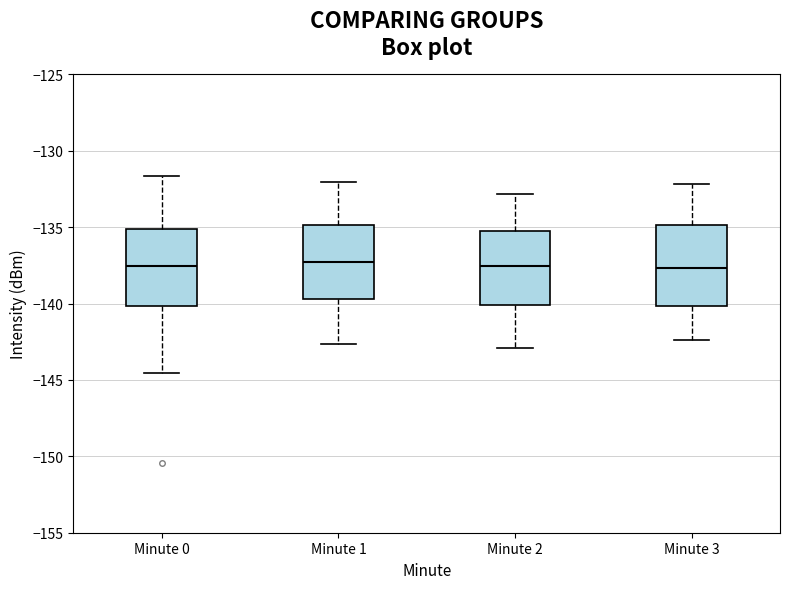

Reading left to right, transcribe this box plot: for each box, give where its median line is, the range the box spans, and where its two whiskers end, as read against the y-axis. The values are not printed on the chart, so give them approximately, as read against the axis.

Minute 0: median -137.5, box -140.0 to -135.0, whiskers -144.5 to -131.5
Minute 1: median -137.0, box -139.5 to -135.0, whiskers -142.5 to -132.0
Minute 2: median -137.5, box -140.0 to -135.5, whiskers -143.0 to -133.0
Minute 3: median -137.5, box -140.0 to -135.0, whiskers -142.5 to -132.0